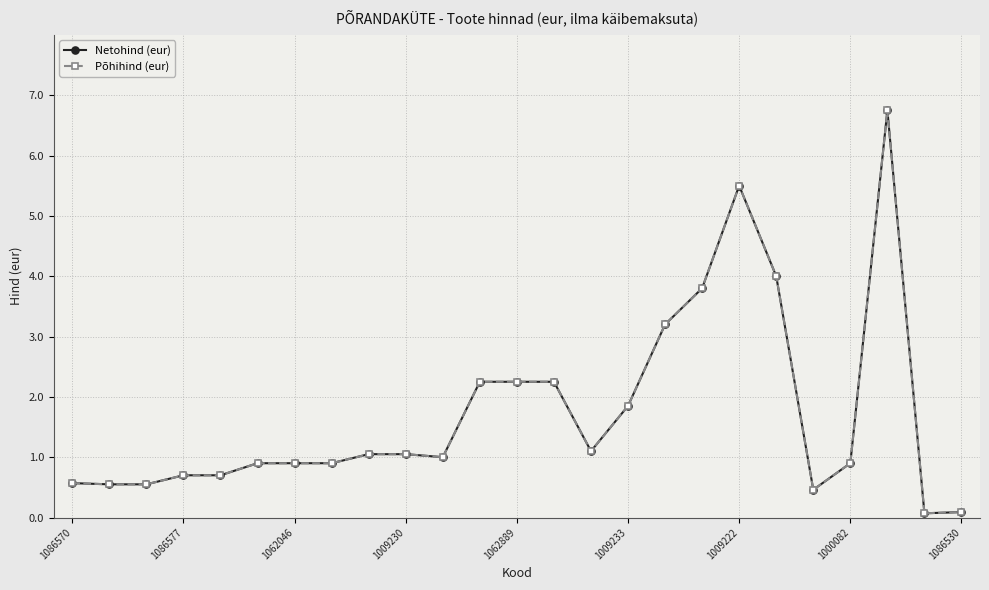

At which category is the sum across all series the highest?

22